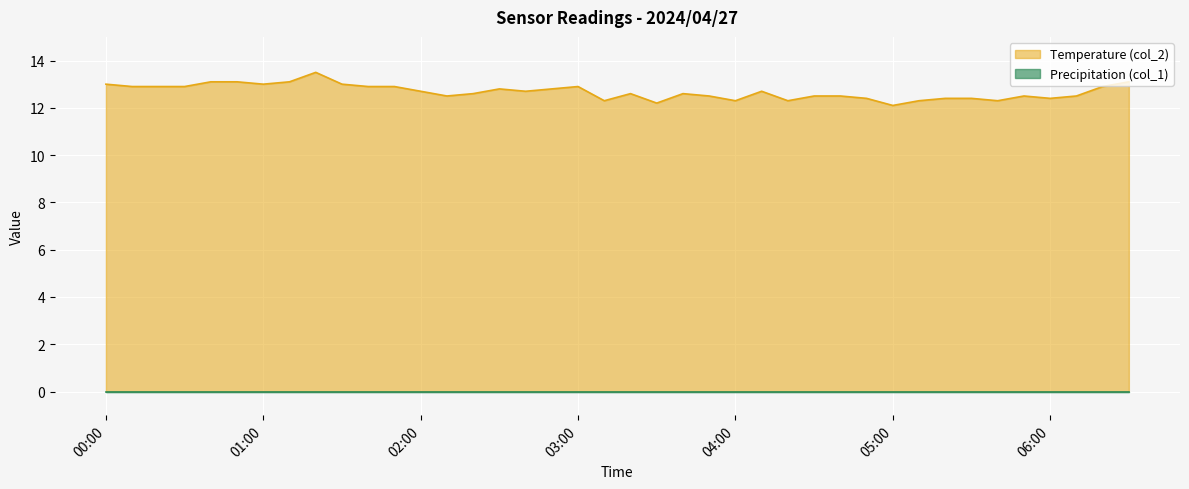

Which series has the widest spread of values?

Temperature (col_2)